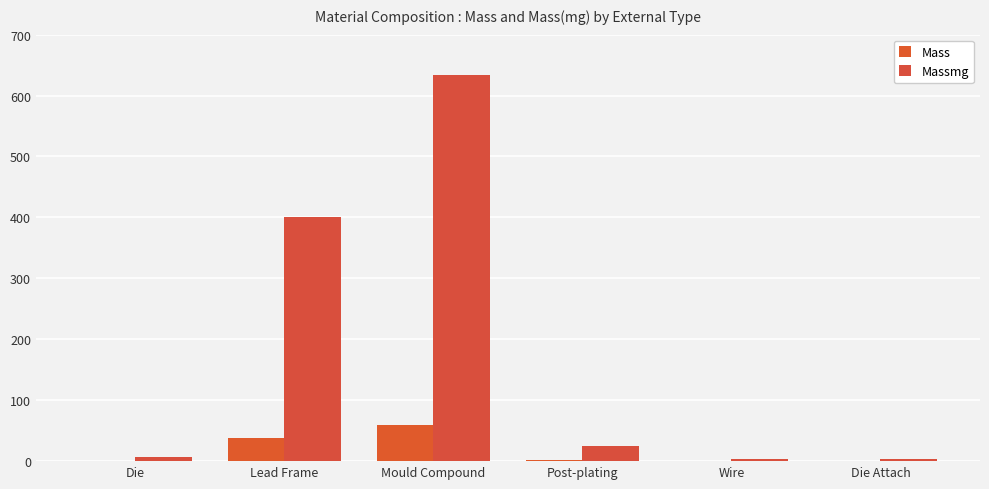

What is the difference between the highest and lowest values at Lead Frame?

363.6